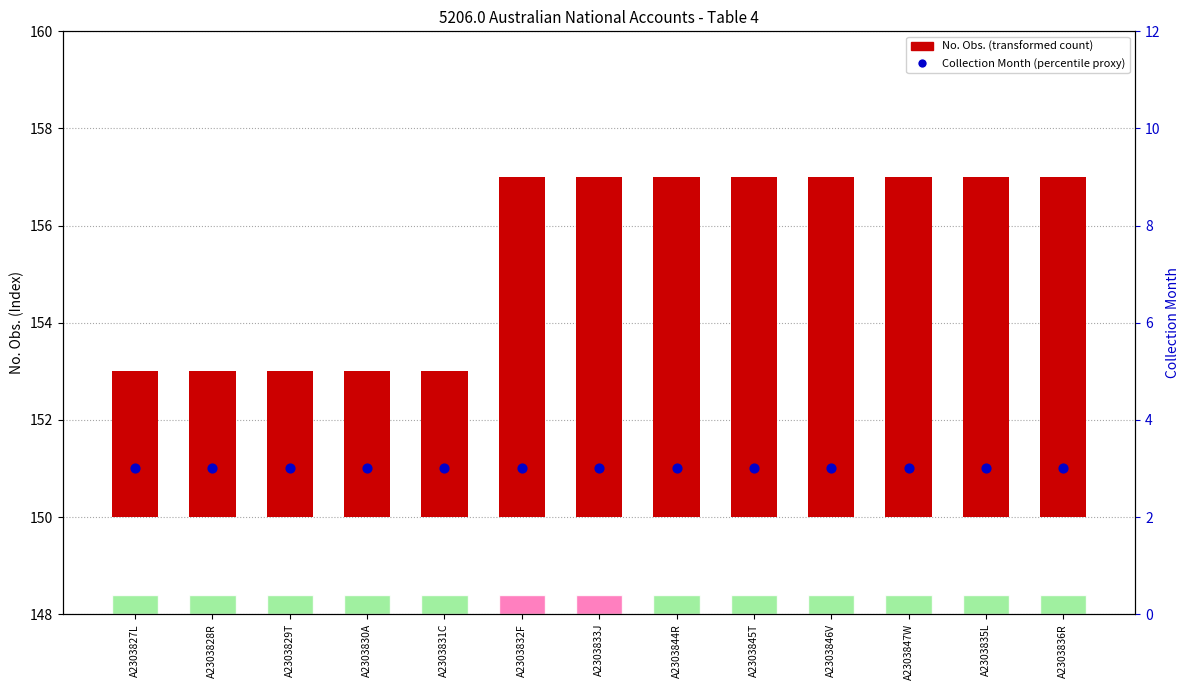

At how many categories does at least one series exceed 6?

8